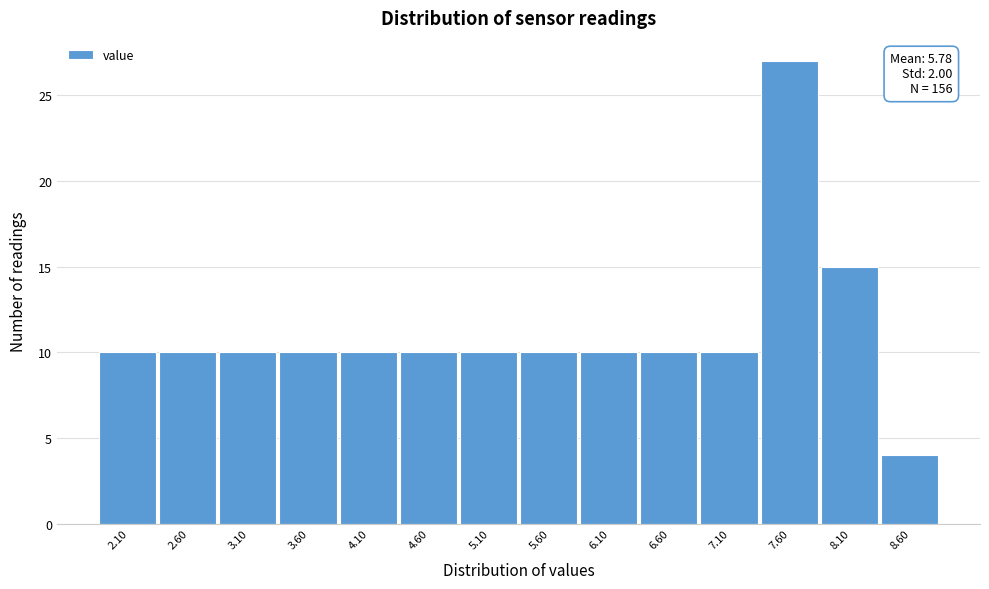

Reading left to right, transcribe all the data shown in this chart.

2.10=10	2.60=10	3.10=10	3.60=10	4.10=10	4.60=10	5.10=10	5.60=10	6.10=10	6.60=10	7.10=10	7.60=27	8.10=15	8.60=4